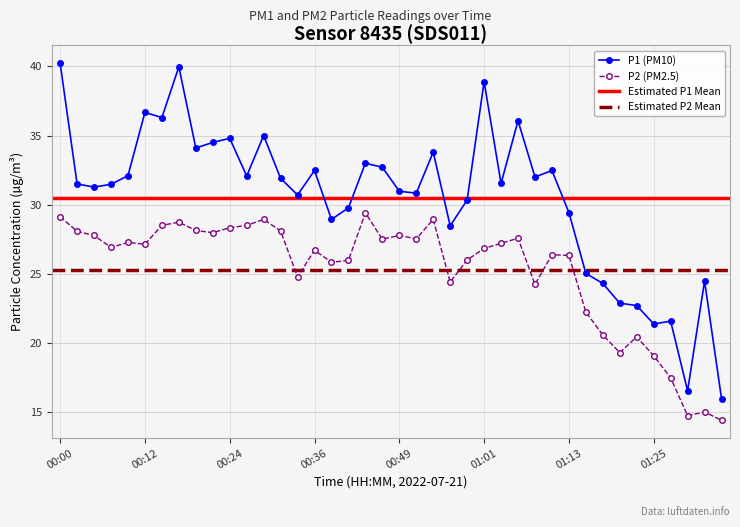

What is the total value across all series at 00:44?

62.4